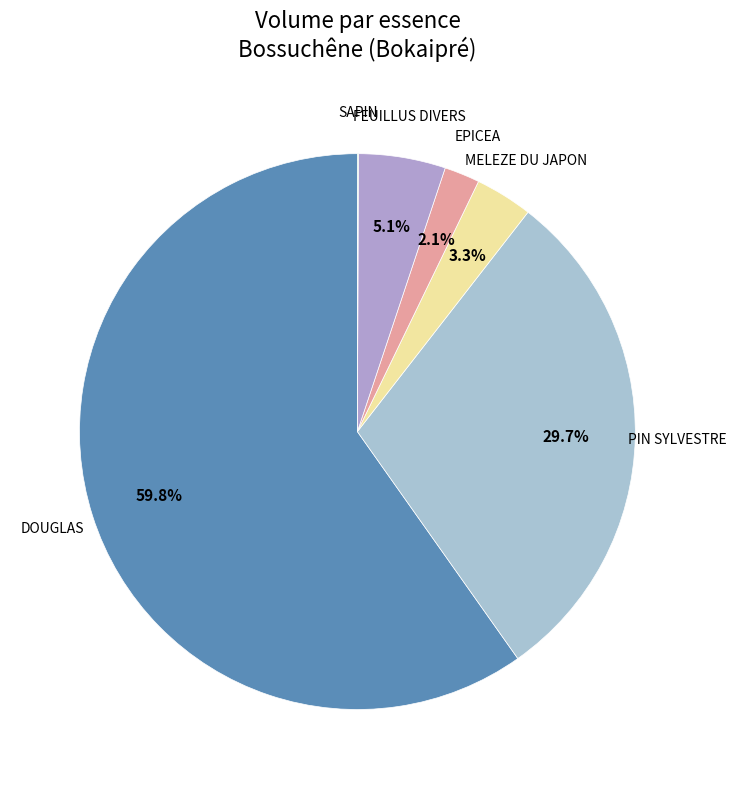

To the nearest percent, what is the difference between the largest and smallest slice percentages?

60%